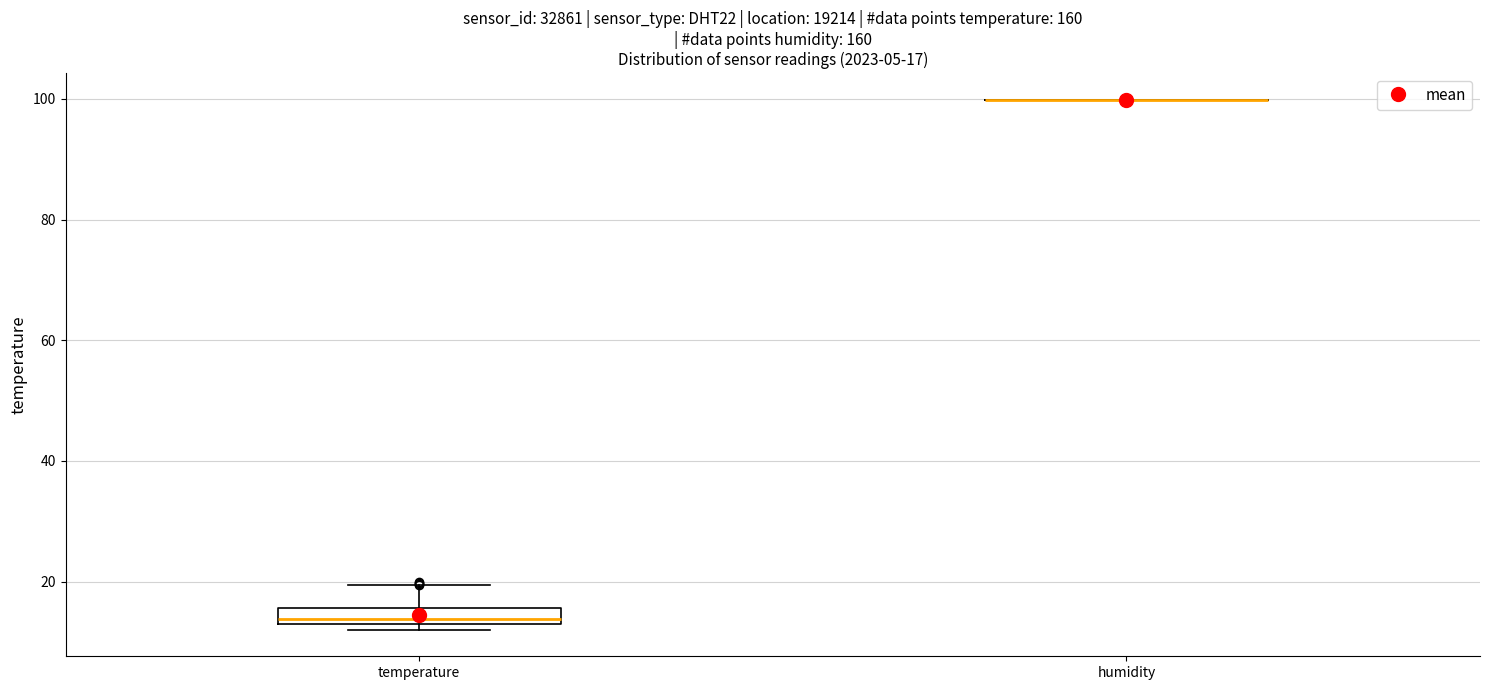

Which box is the tallest, from its lower edge to its upper edge?

temperature